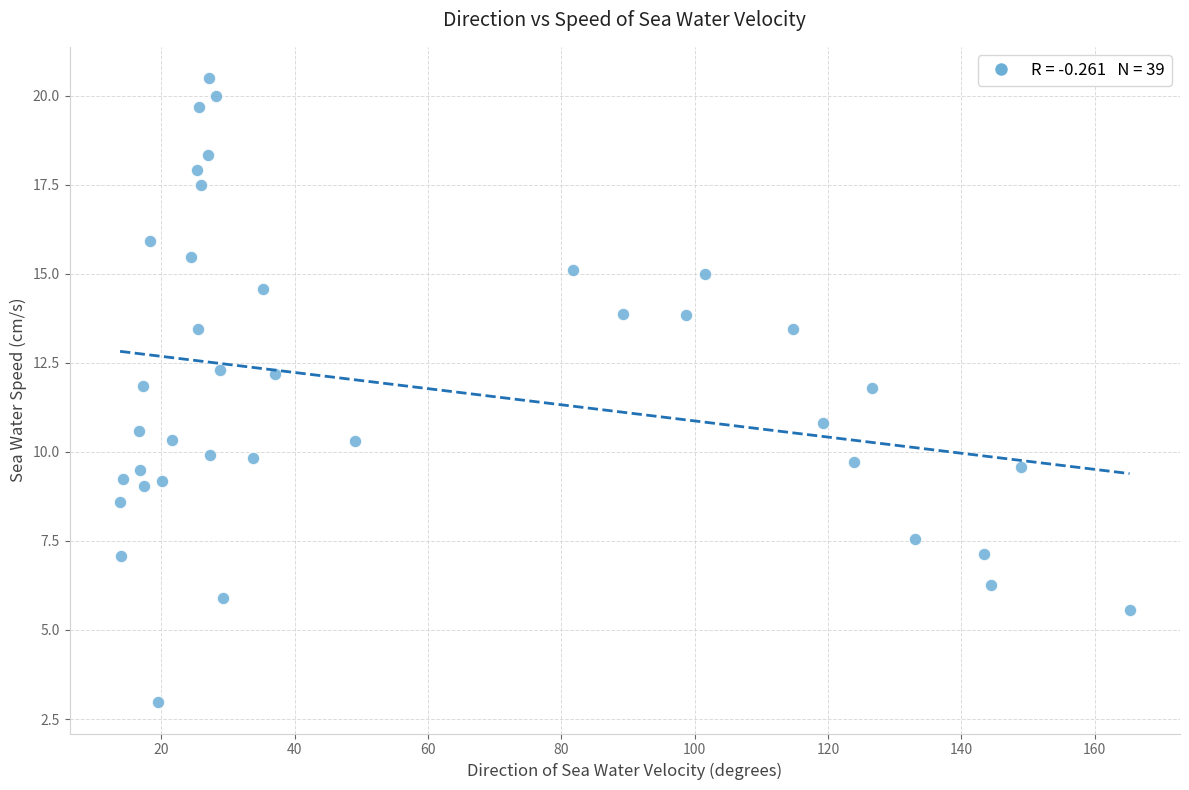

What is the range of X values (max minus min)?

151.4